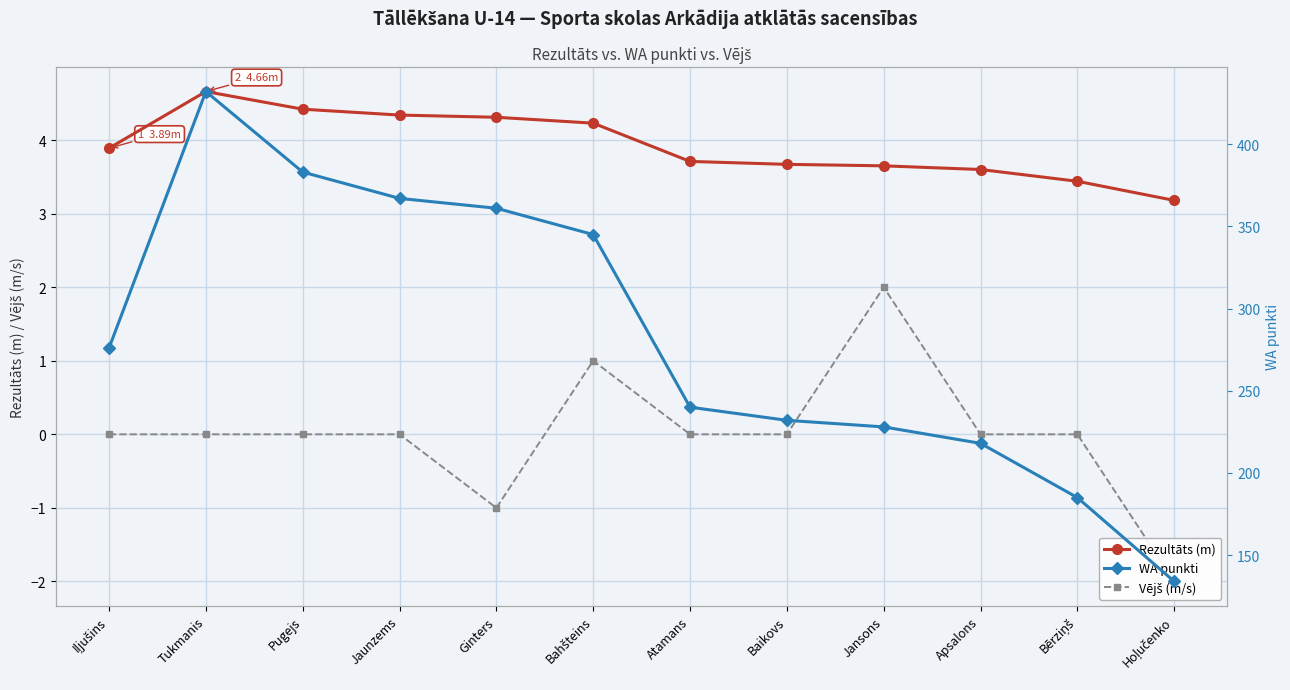

What is the difference between the maximum and minimum values in the Rezultāts (m) series?

1.5